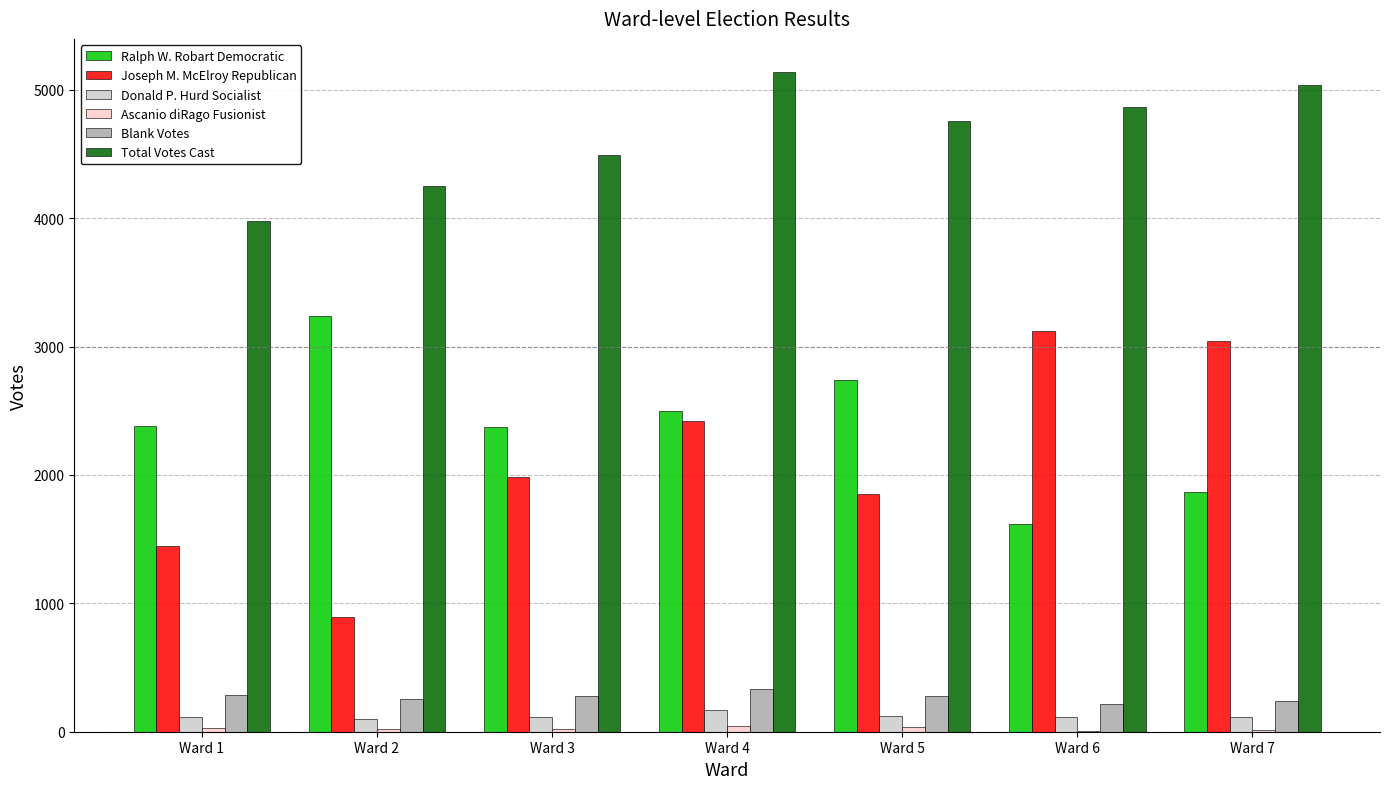

How many series are shown in this chart?

6